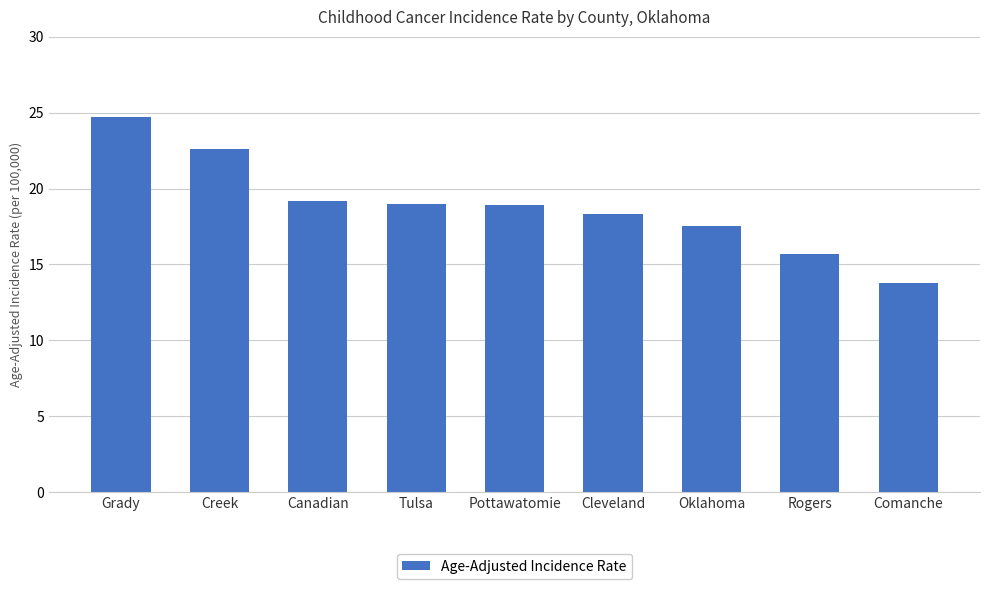

How many values are below 18?

3